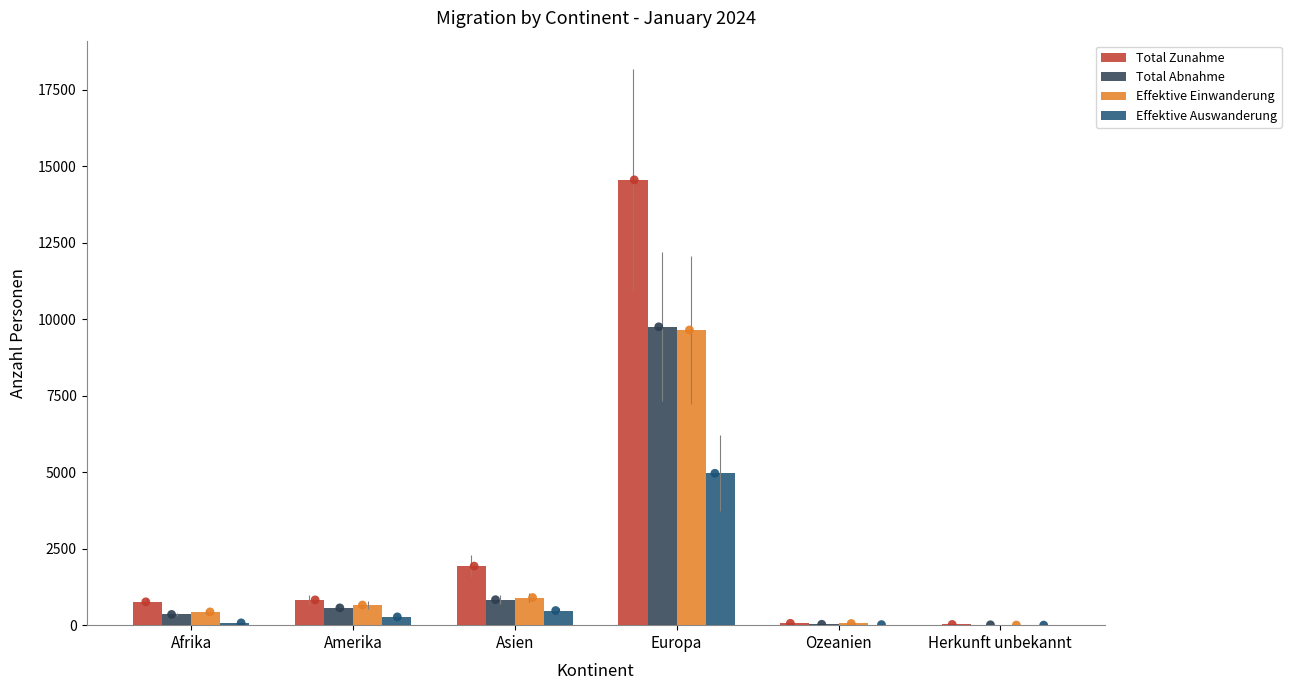

Which series contains the lowest Y value?

Effektive Auswanderung